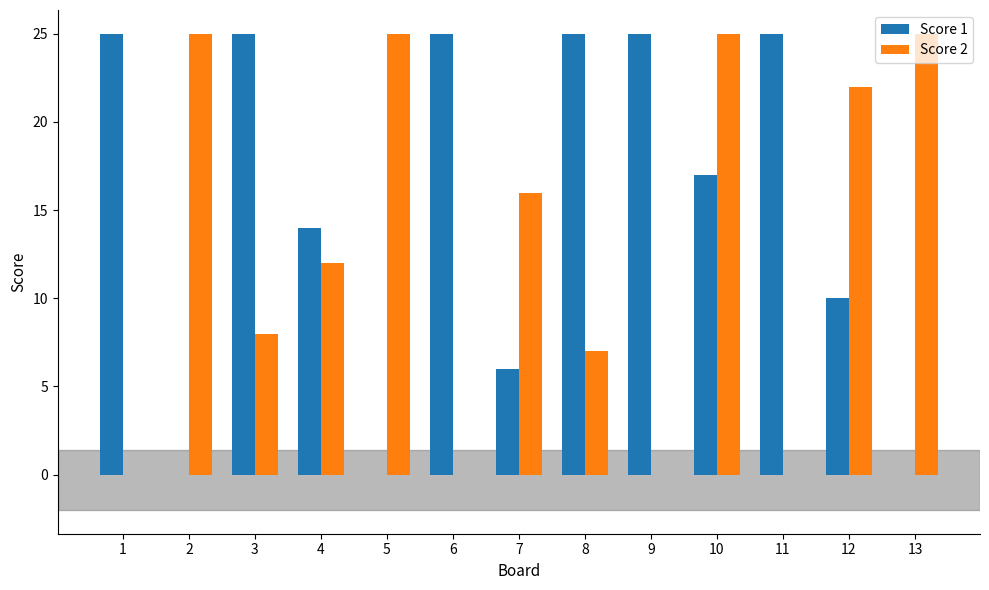

What is the difference between the Score 1 values at 5 and 3?

25